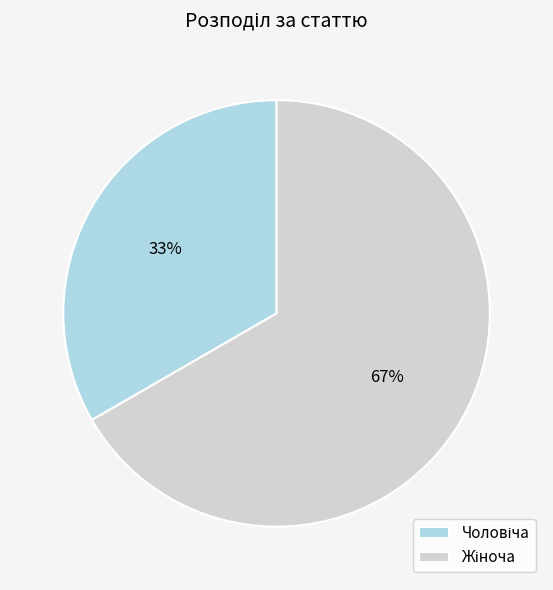

To the nearest percent, what is the average slice percentage?

50%